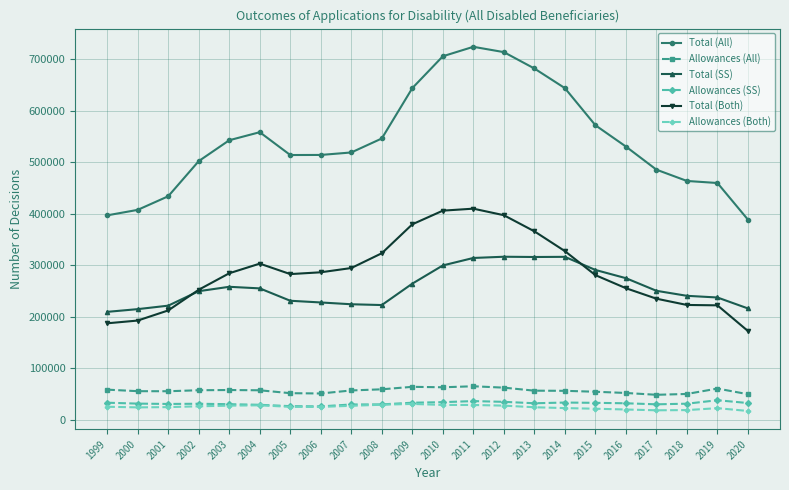

What is the value of the Allowances (SS) point at the 8th from the left?

26078